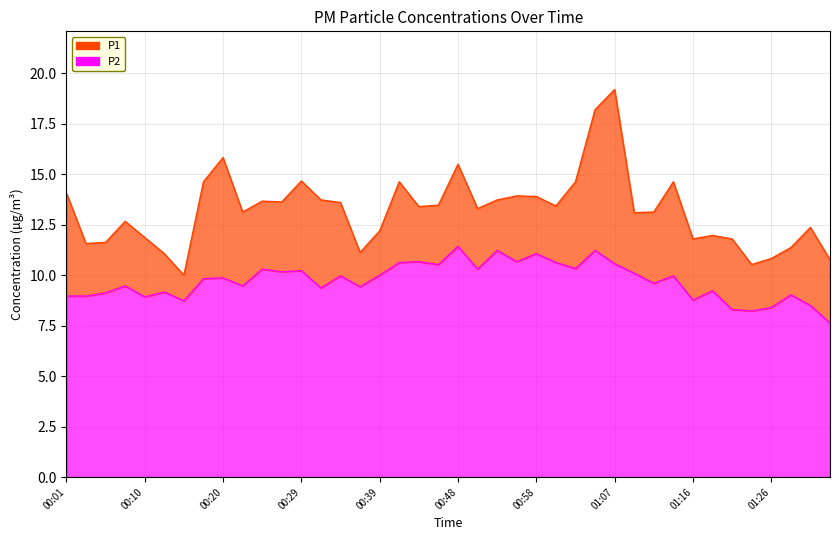

How many interior local valleys does the P1 series have?

11